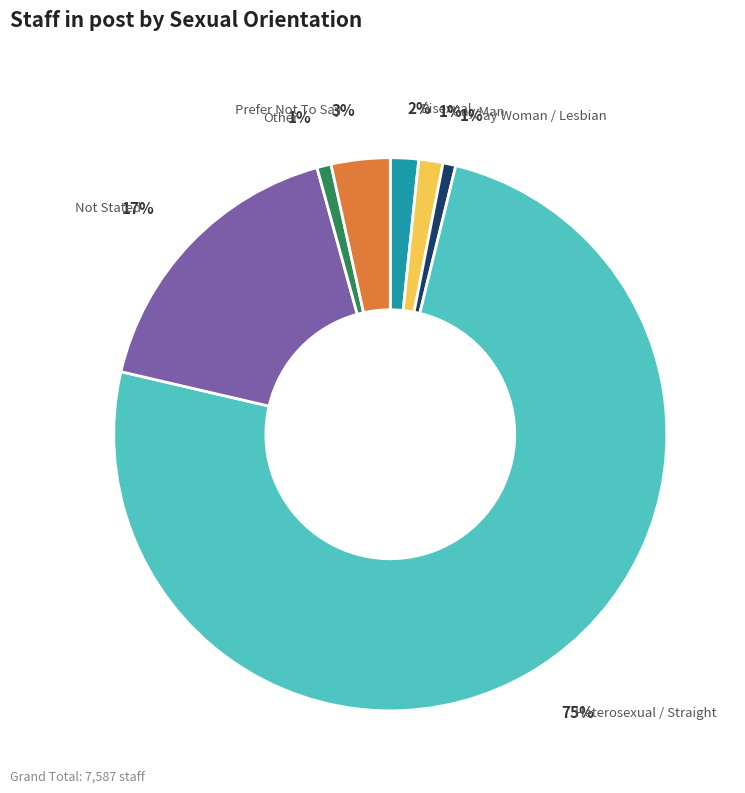

To the nearest percent, what is the average slice percentage?

14%